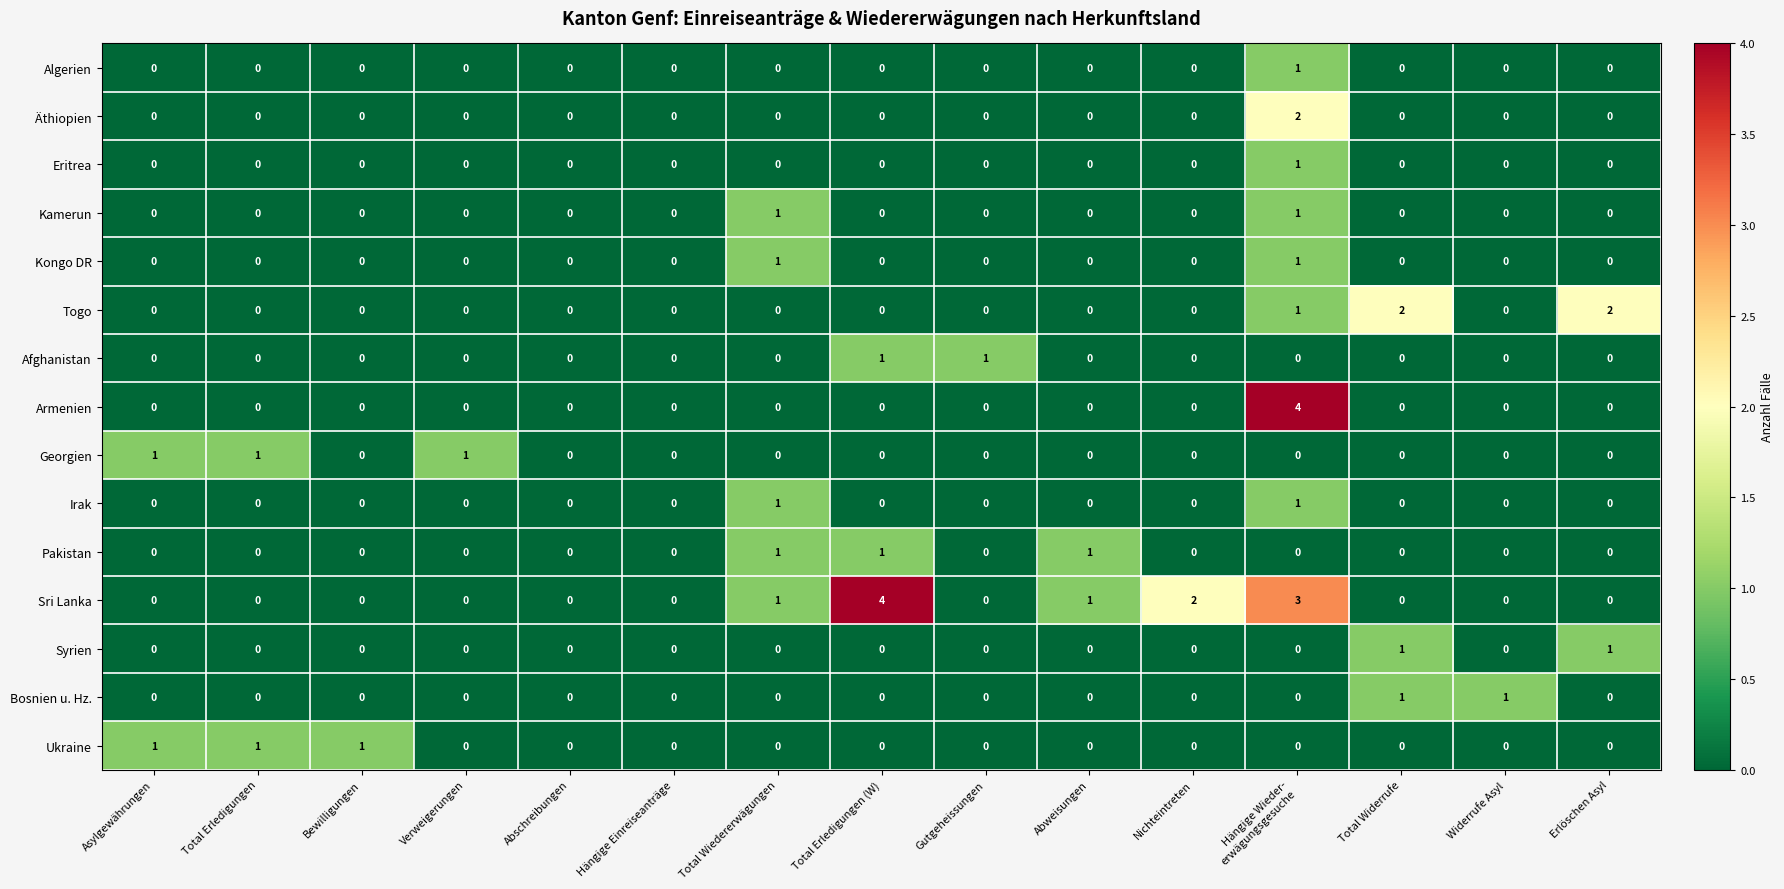

How many series are shown in this chart?

15